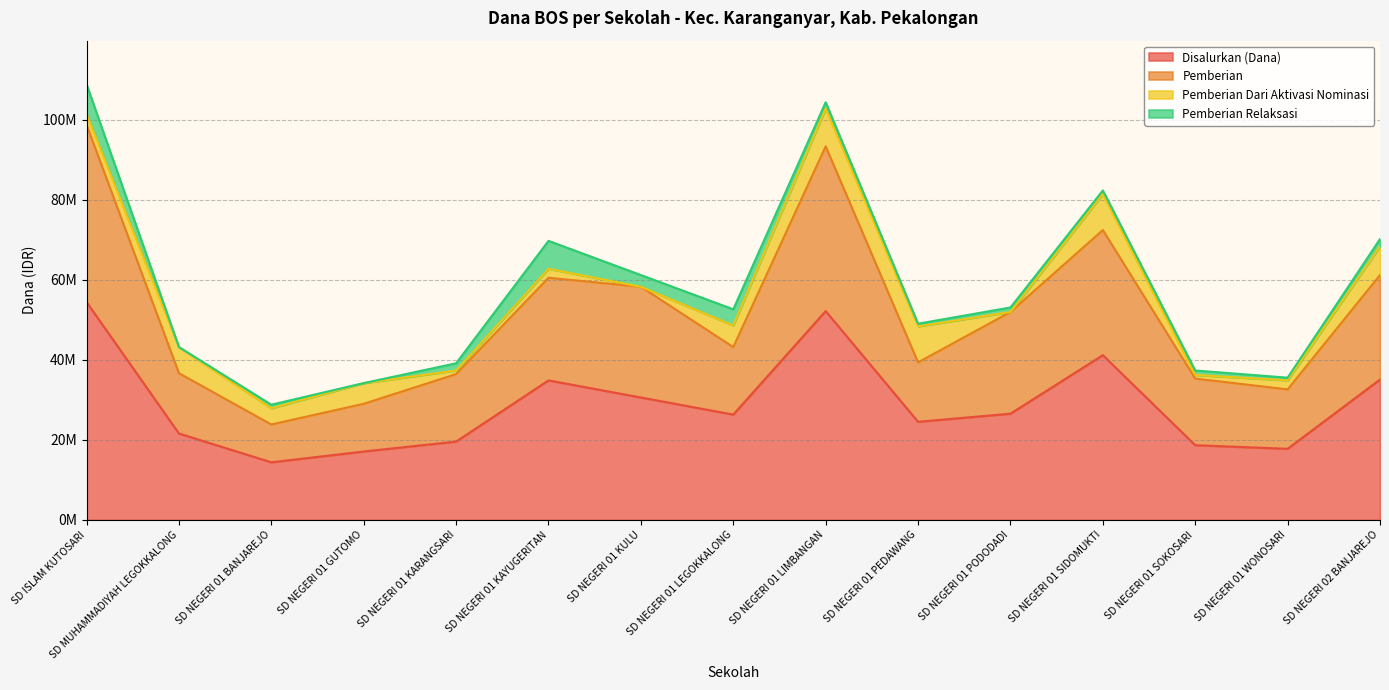

True or false: Disalurkan (Dana) has a value of 86228705 at SD ISLAM KUTOSARI.

False